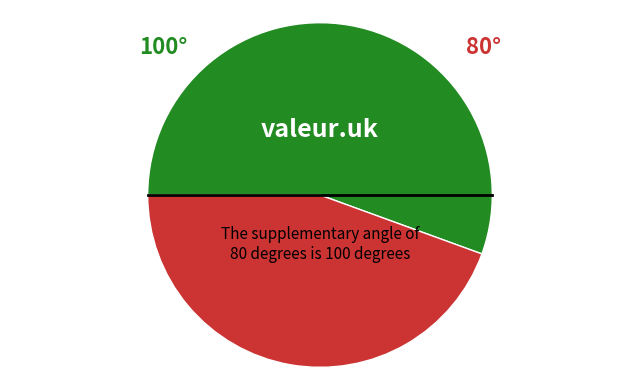

Is there any slice that represents more than half of the pie?

Yes